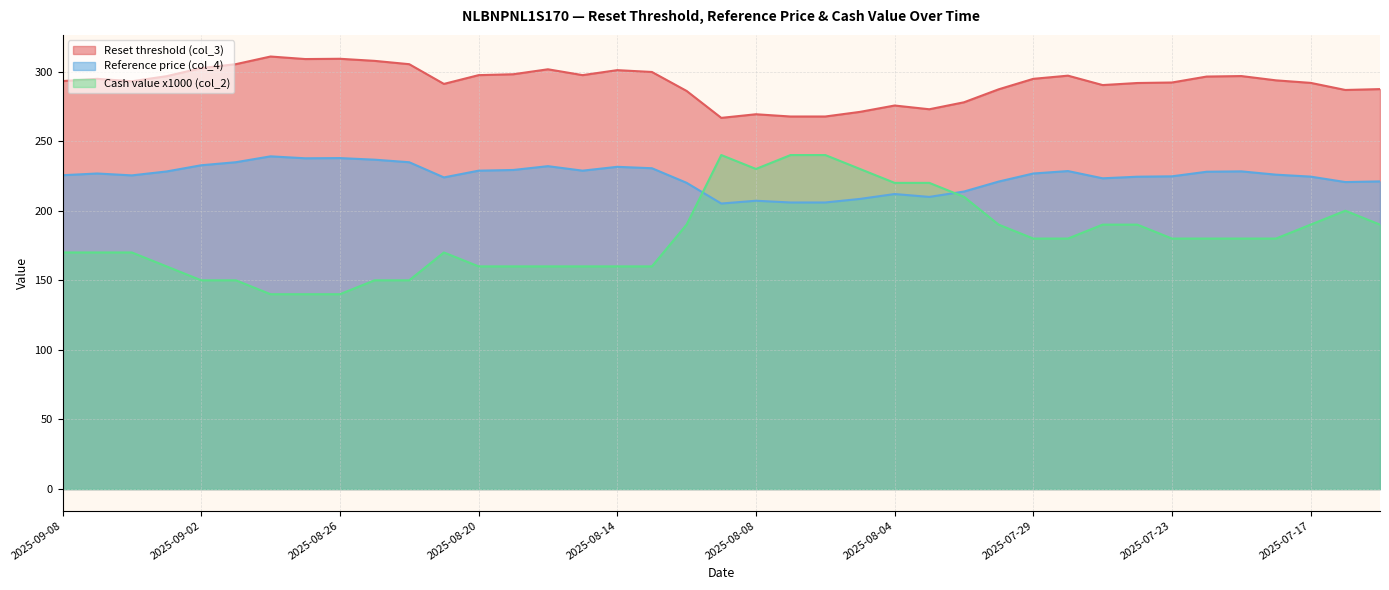

Which series changed the most between 2025-09-03 and 2025-07-30?

Cash value x1000 (col_2)